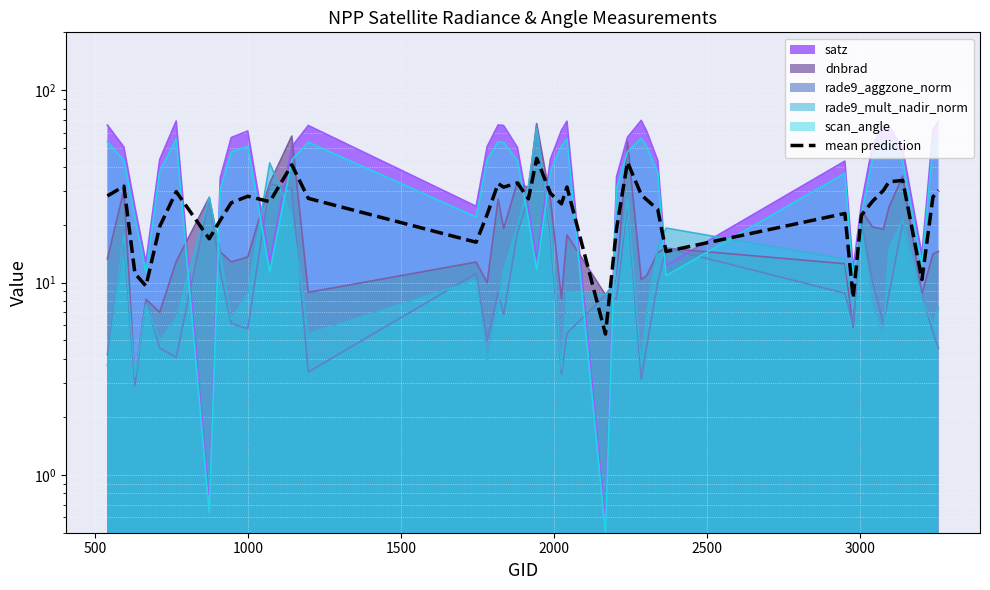

How many lines are shown in the chart?

1